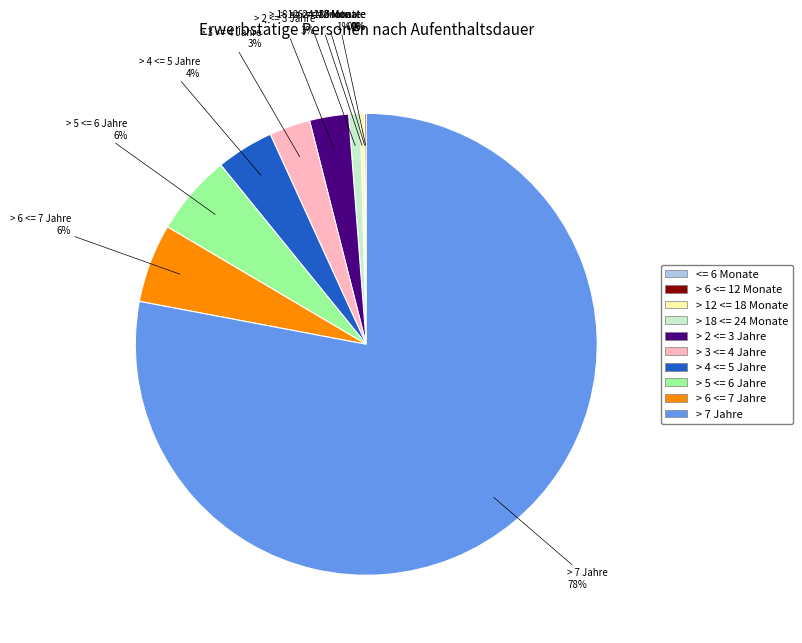

Which has a higher value, > 7 Jahre or > 3 <= 4 Jahre?

> 7 Jahre